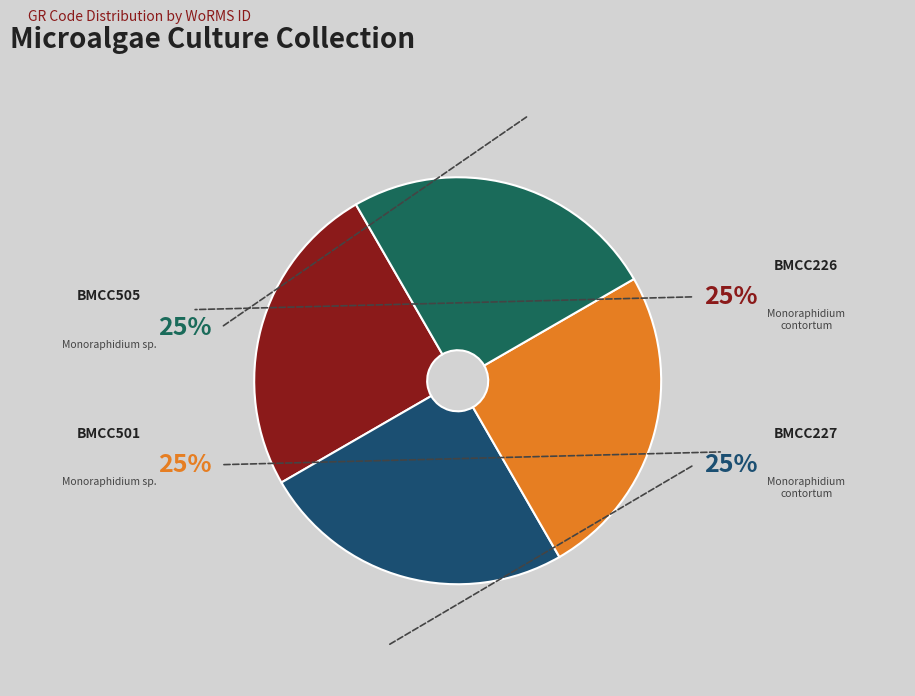

How many slices are in this pie chart?

4